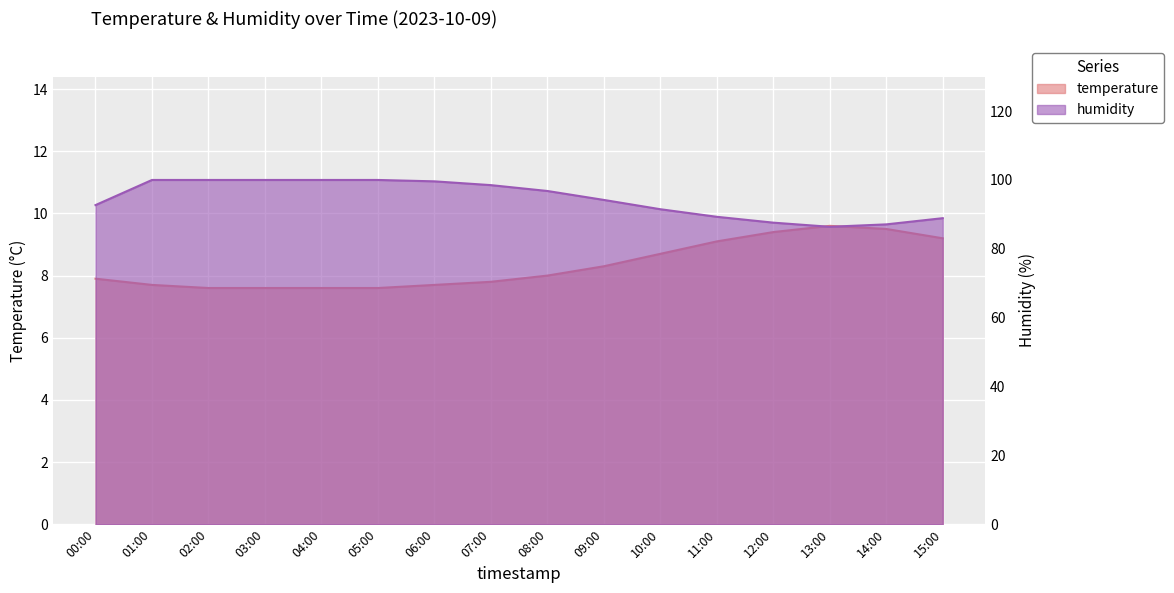

What is the sum of the temperature values at 13:00 and 08:00?

17.6